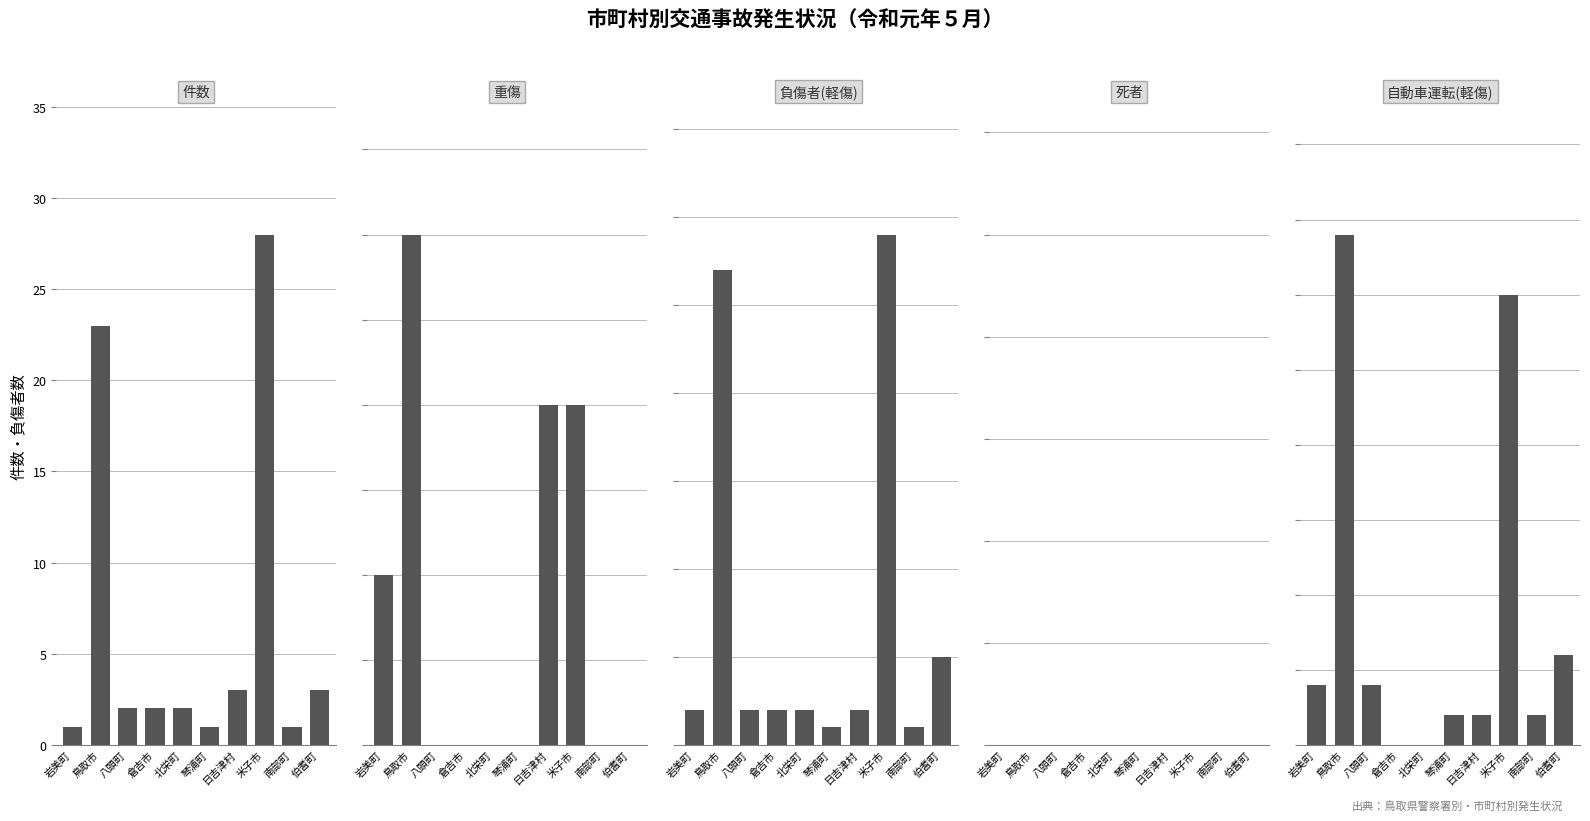

Which series has the widest spread of values?

負傷者(軽傷)